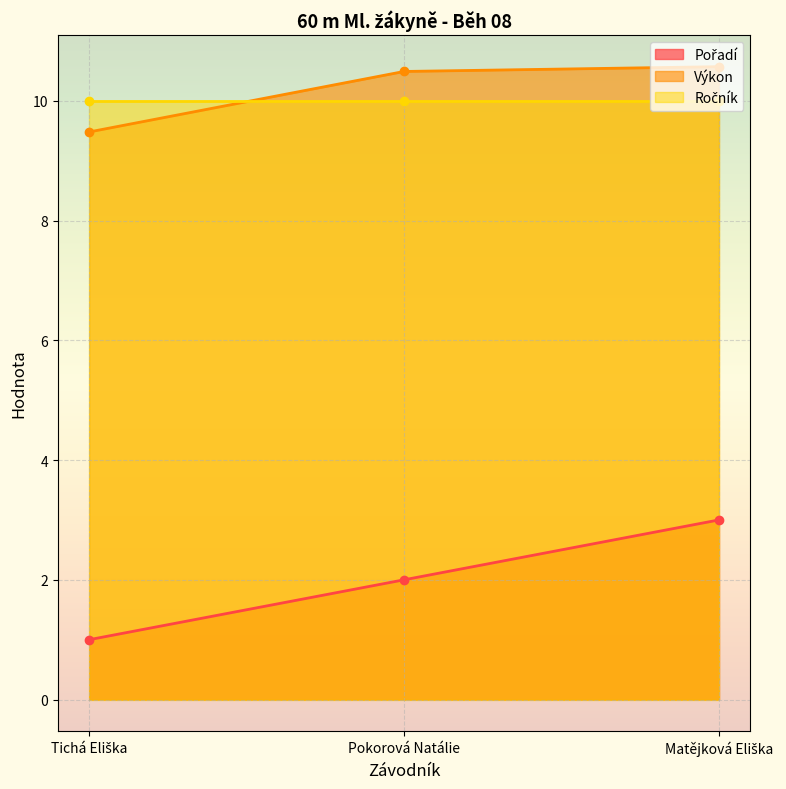

What is the sum of all Výkon values?

30.5